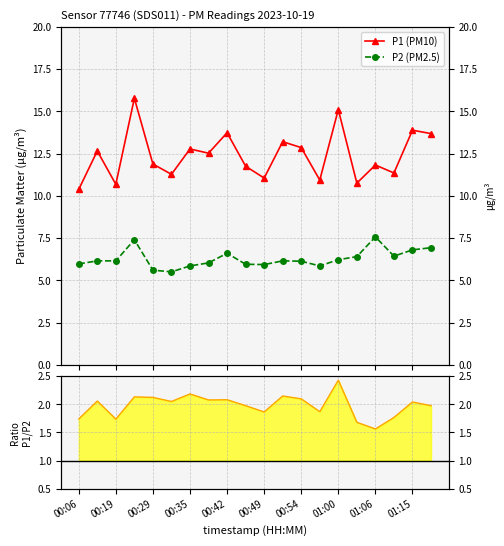

How many values in the P1 (PM10) series are below 12?

10